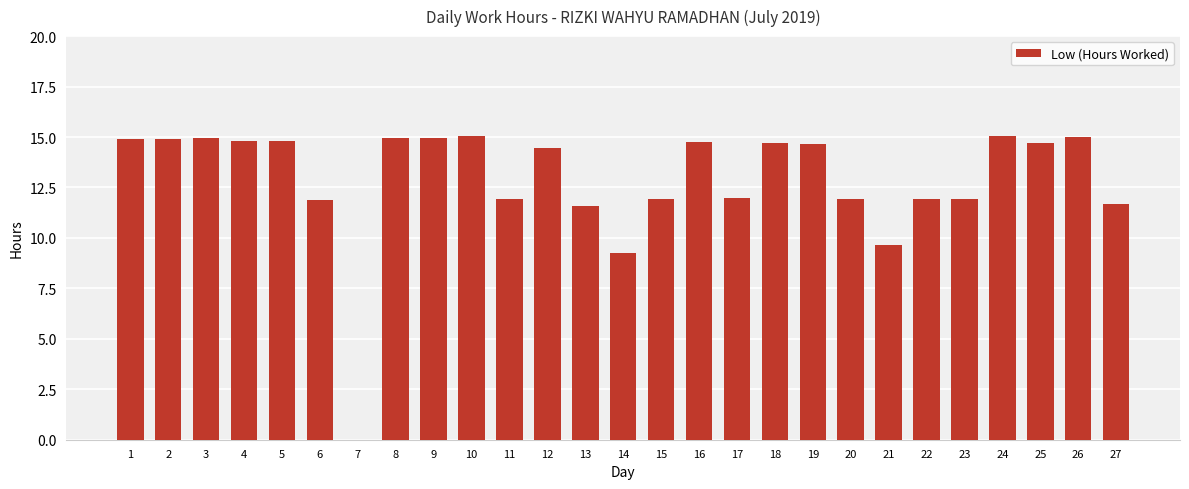

Is it true that the value at 10 is 15.0?

True